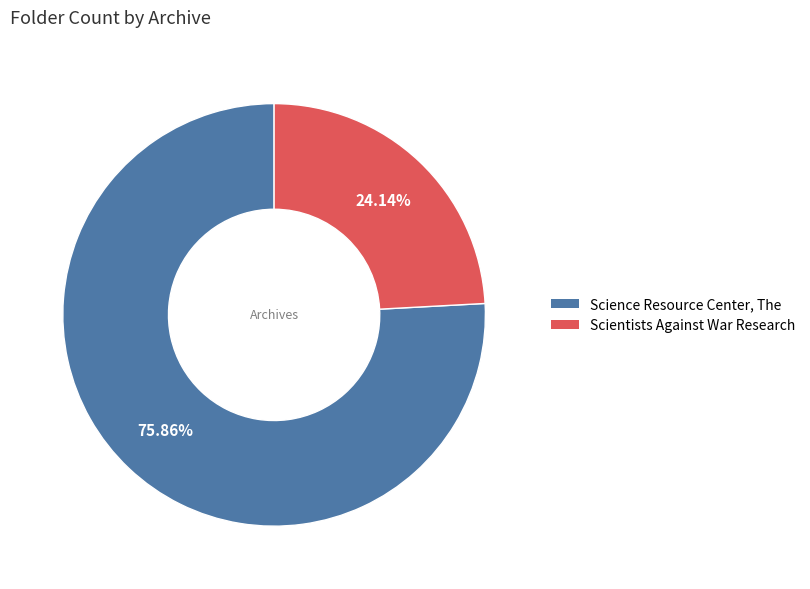

To the nearest percent, what is the difference between the Science Resource Center, The and Scientists Against War Research slice percentages?

52%